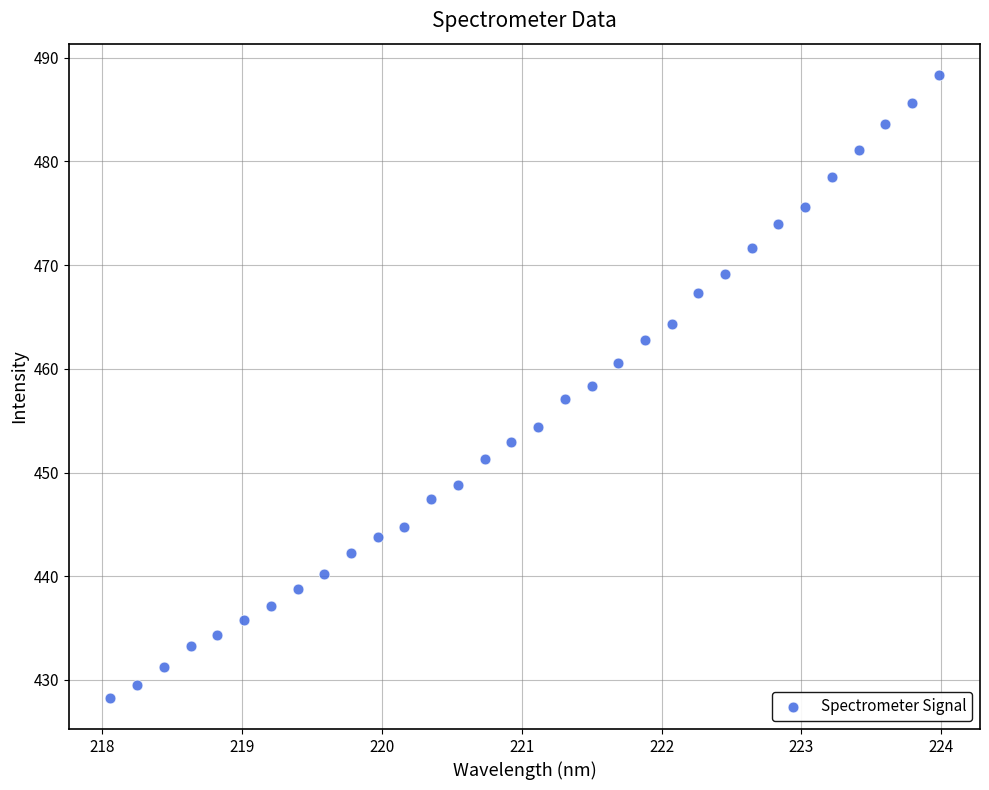

What is the range of X values (max minus min)?

5.9